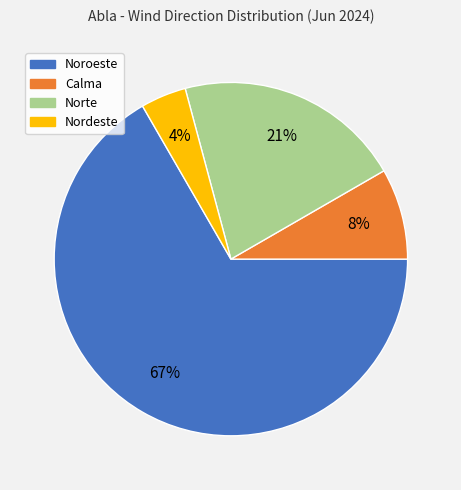

Rank the categories by value from highest to lowest.

Noroeste, Norte, Calma, Nordeste